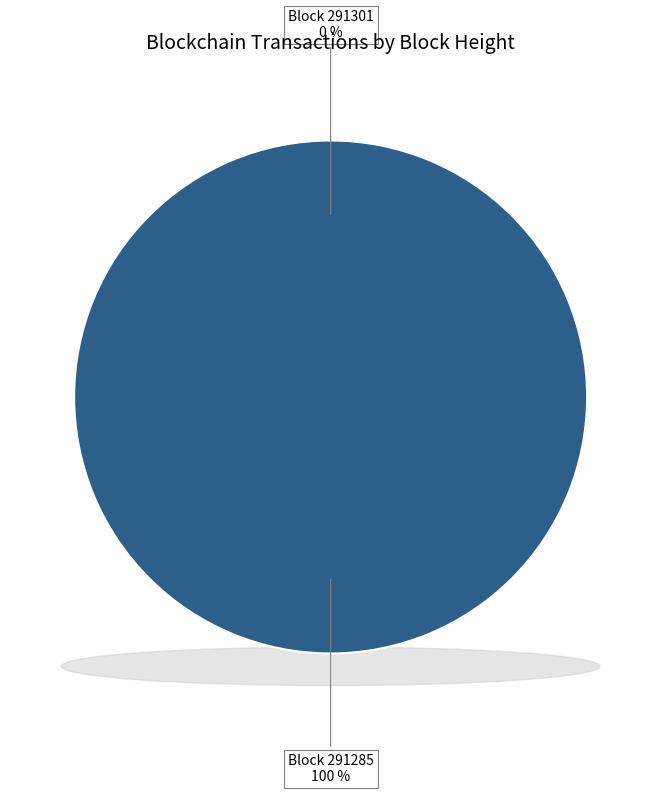

The 291285 slice represents 100% of the pie. True or false?

True